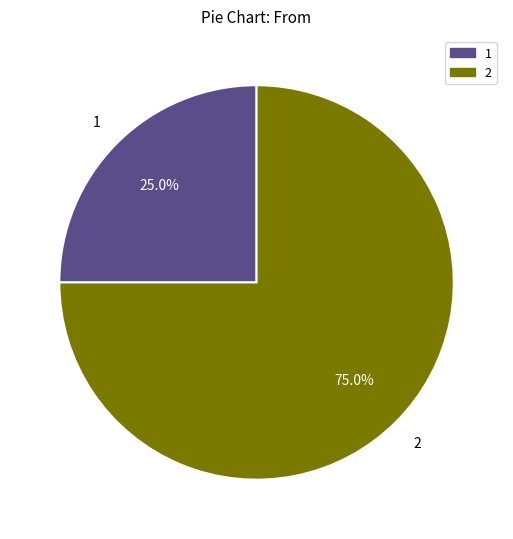

Is there a majority slice in this chart?

Yes